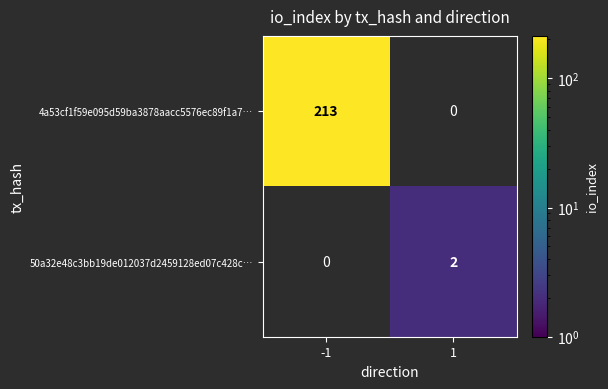

The value of 4a53cf1f59e095d59ba3878aacc5576ec89f1a7… at -1 is 115. True or false?

False